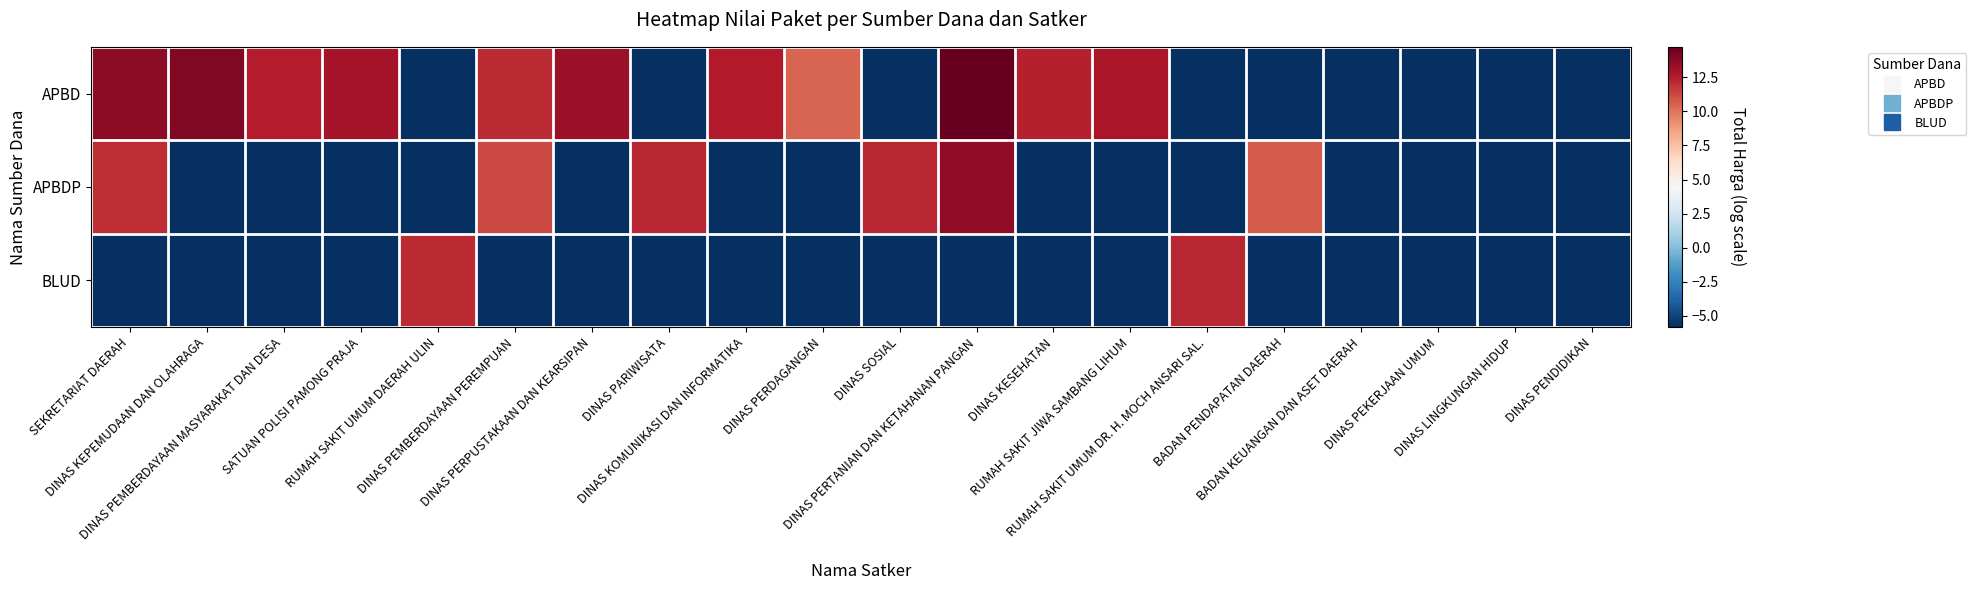

What is the total value across all series at DINAS PERTANIAN DAN KETAHANAN PANGAN?

22.5